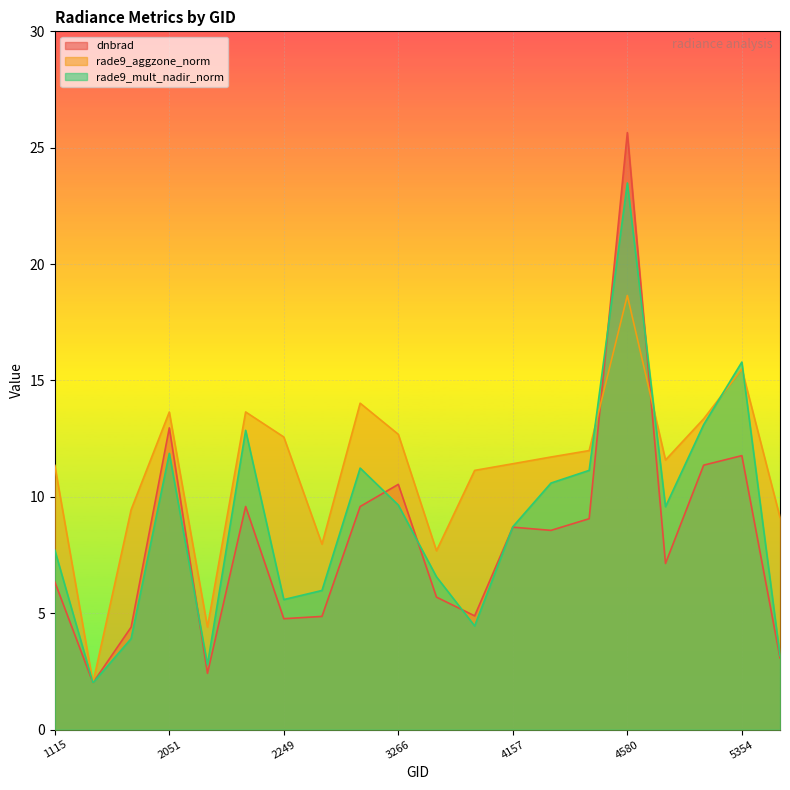

True or false: rade9_mult_nadir_norm and rade9_aggzone_norm intersect in this chart.

True